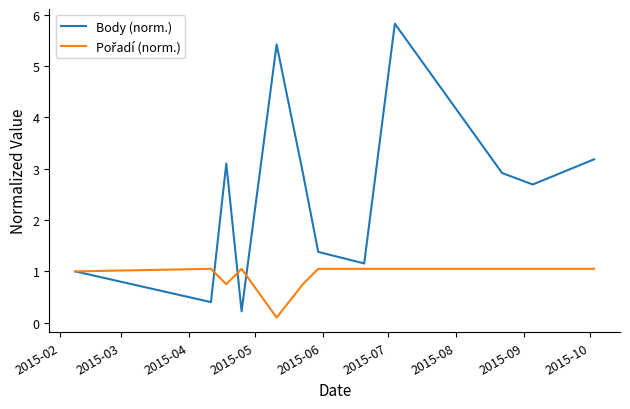

Which series has the largest total across all categories?

Body (norm.)